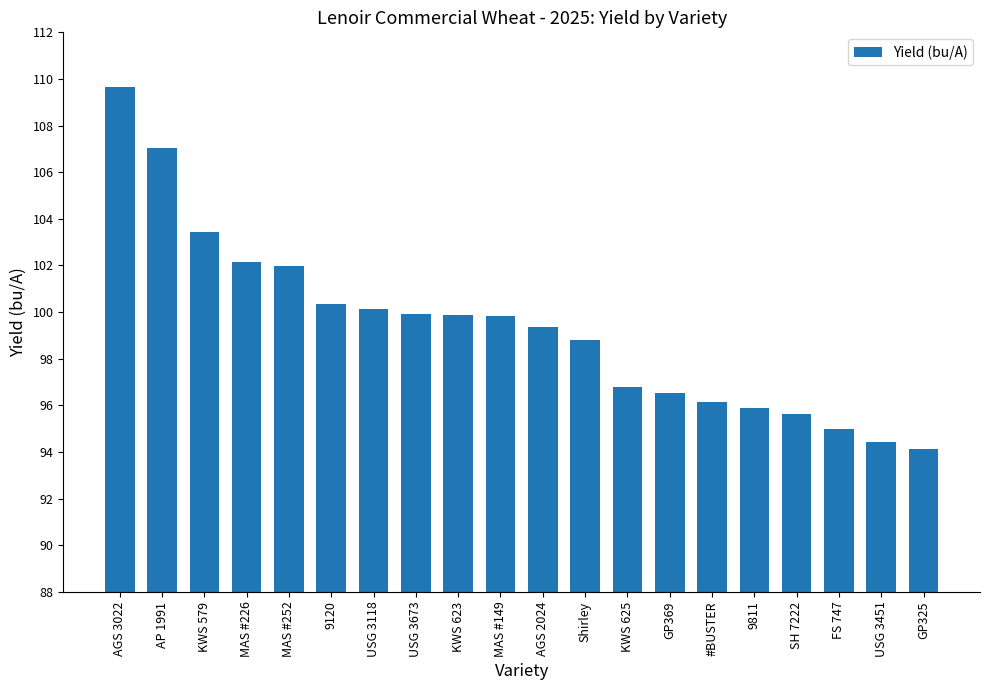

Which has a higher value, MAS #226 or AGS 2024?

MAS #226